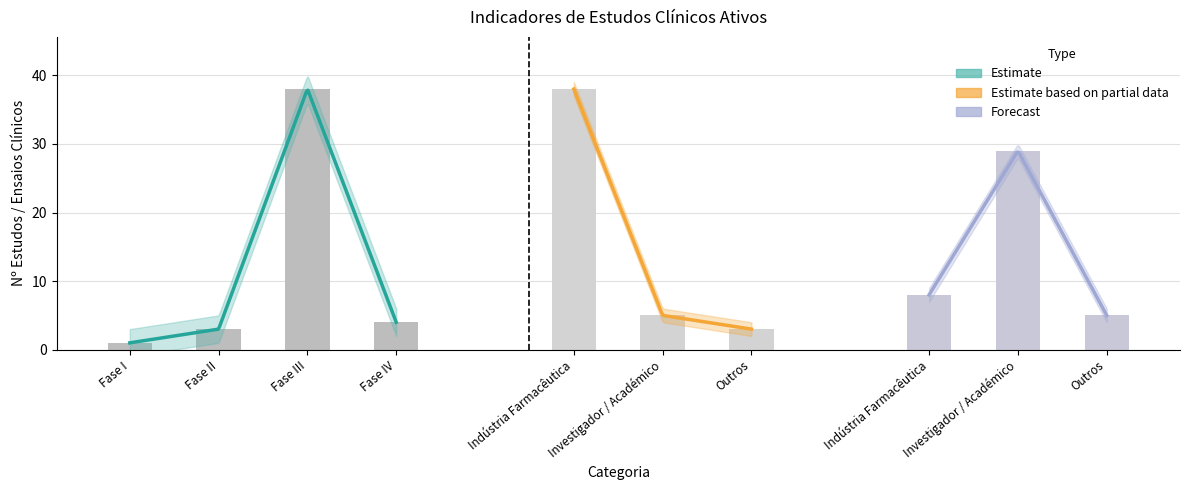

What is the total value across all series at Fase III / Outros?

46